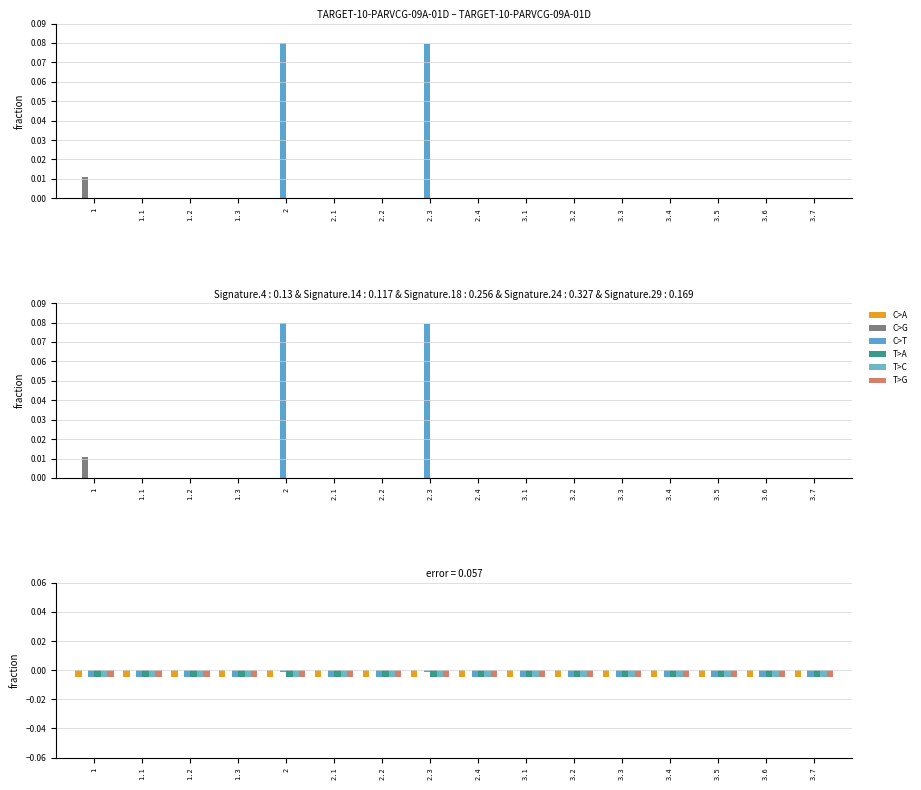

What are all the series names shown in the legend?

C>A, C>G, C>T, T>A, T>C, T>G